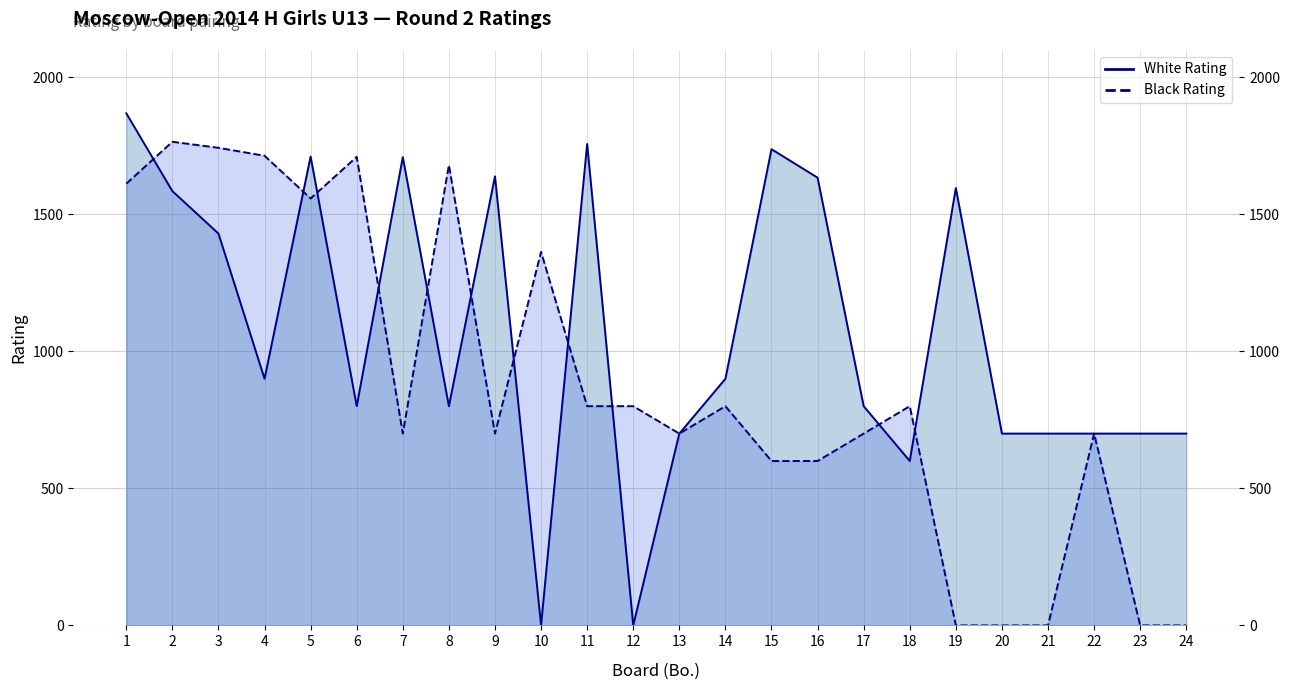

Reading left to right, transcribe all the data shown in this chart.

White Rating: 1869	1585	1430	900	1711	800	1709	800	1639	0	1757	0	700	900	1738	1634	800	600	1596	700	700	700	700	700
Black Rating: 1612	1765	1743	1714	1558	1710	700	1680	700	1363	800	800	700	800	600	600	700	800	0	0	0	700	0	0